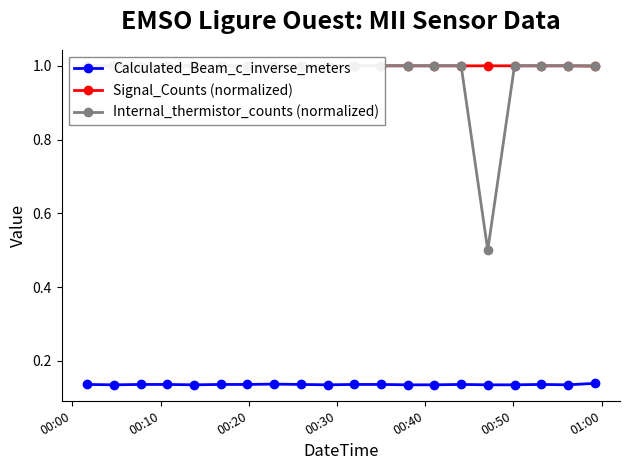

True or false: Signal_Counts (normalized) and Calculated_Beam_c_inverse_meters intersect in this chart.

False